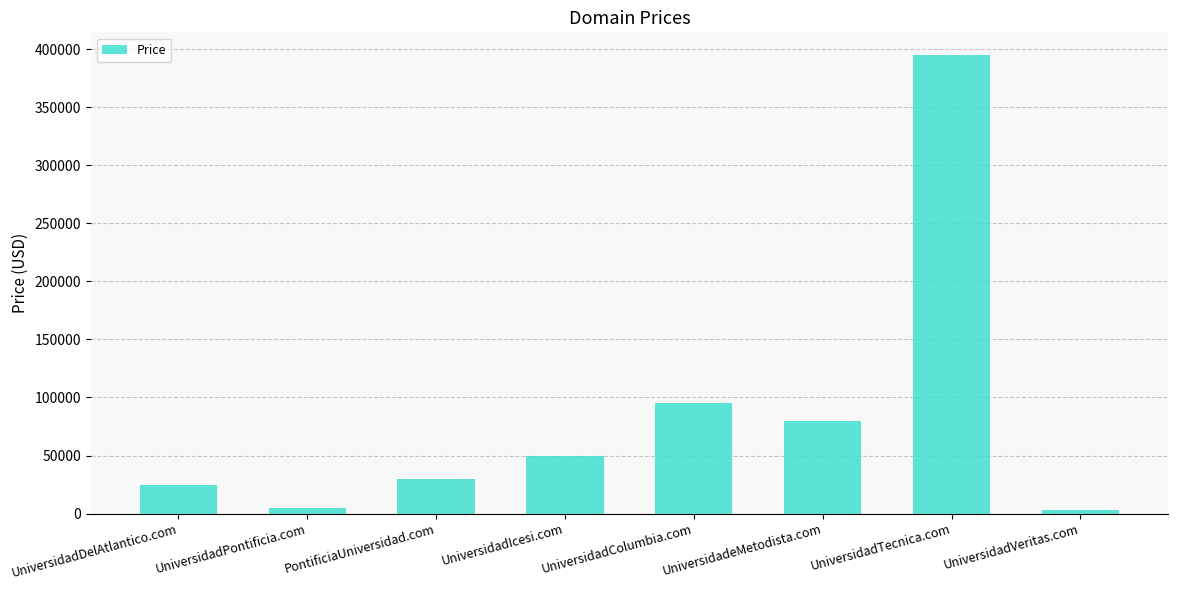

What is the value of the 1st bar from the left?

24888